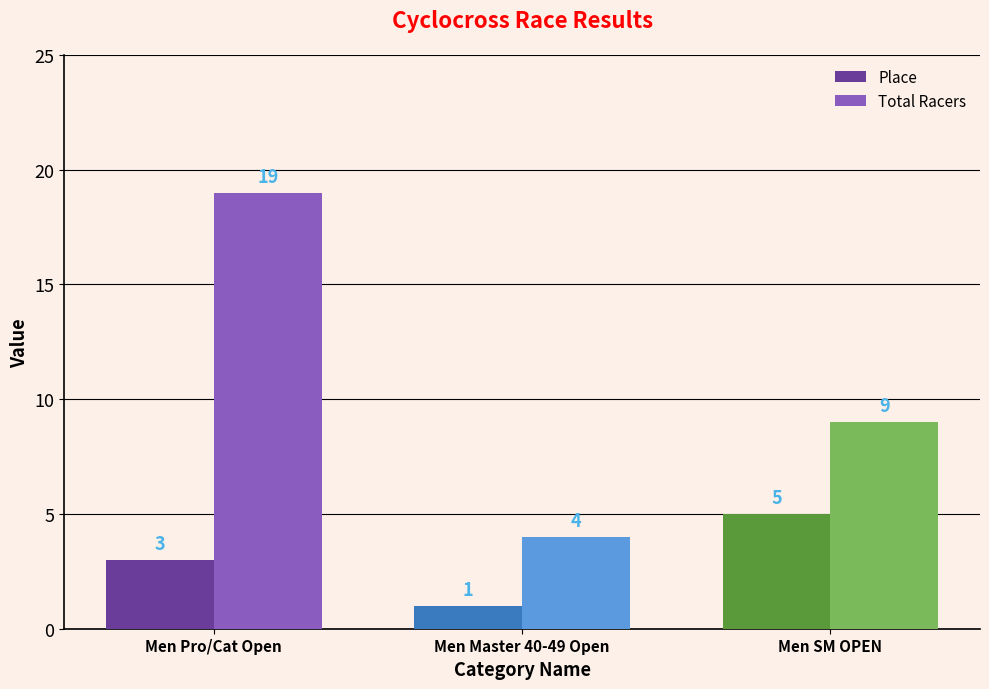

How many categories are shown in the chart?

3